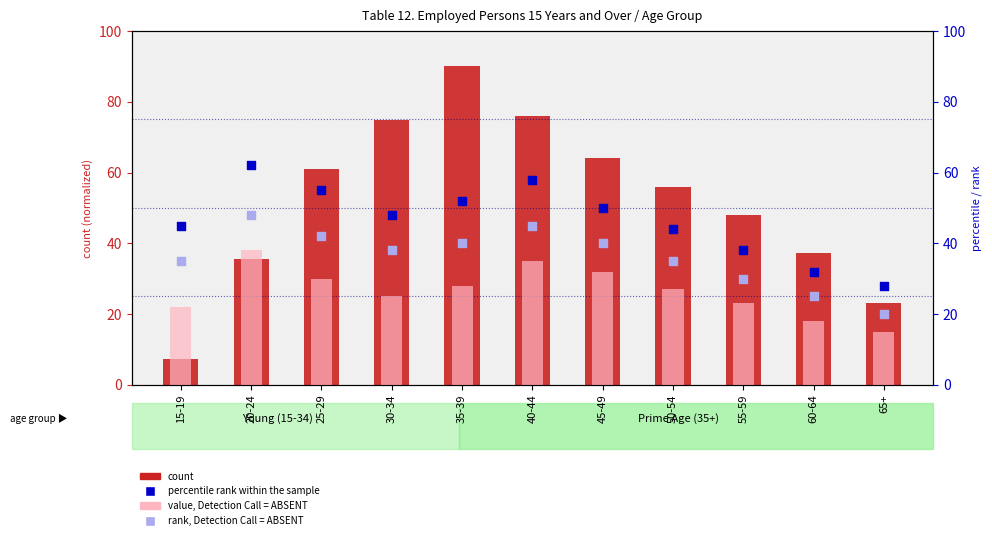

At how many categories does at least one series exceed 21?

11